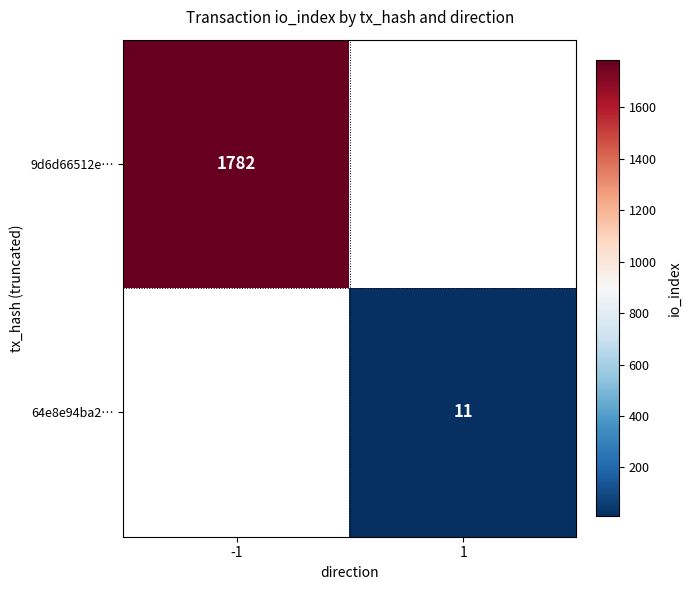

True or false: 64e8e94ba2… has a value of 11 at 1.

True